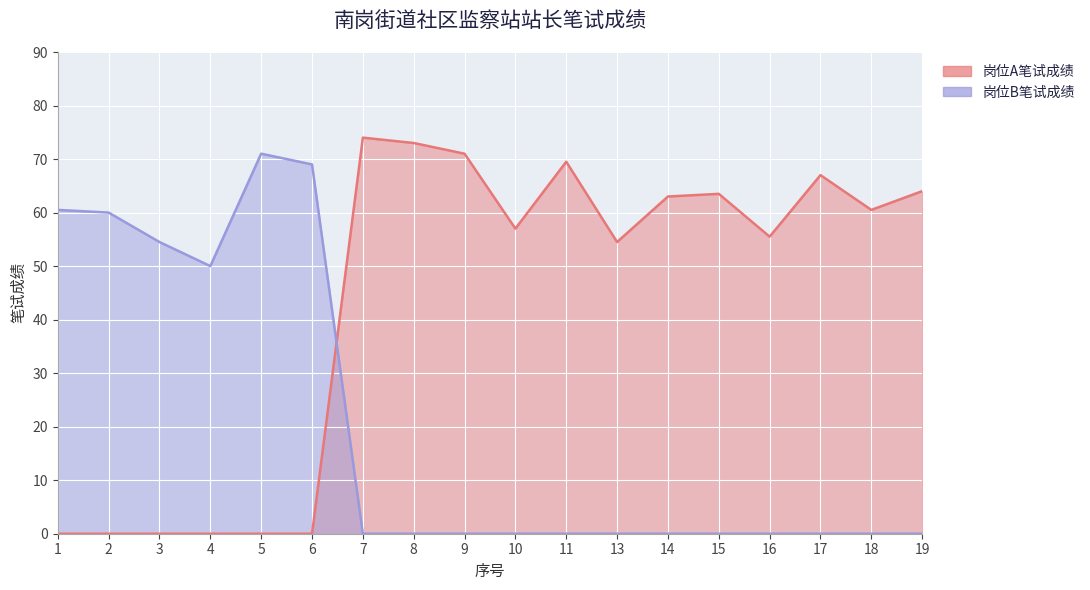

Which label corresponds to the smallest value in the chart?

1